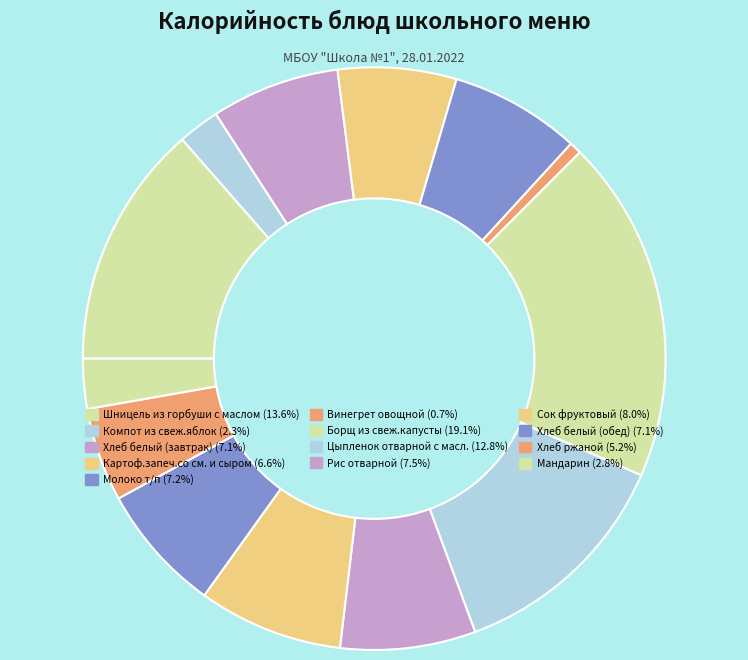

What percentage is NOT represented by Картоф.запеч.со см. и сыром?

93.4%